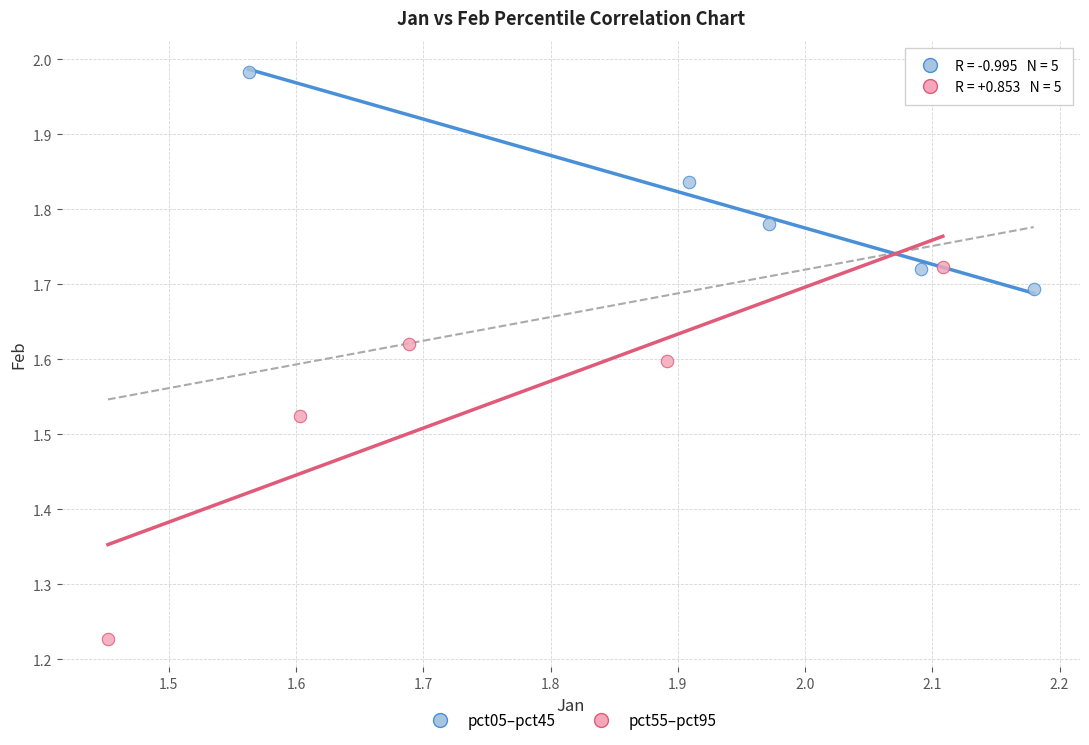

Which series has the widest spread of Y values?

pct55–pct95